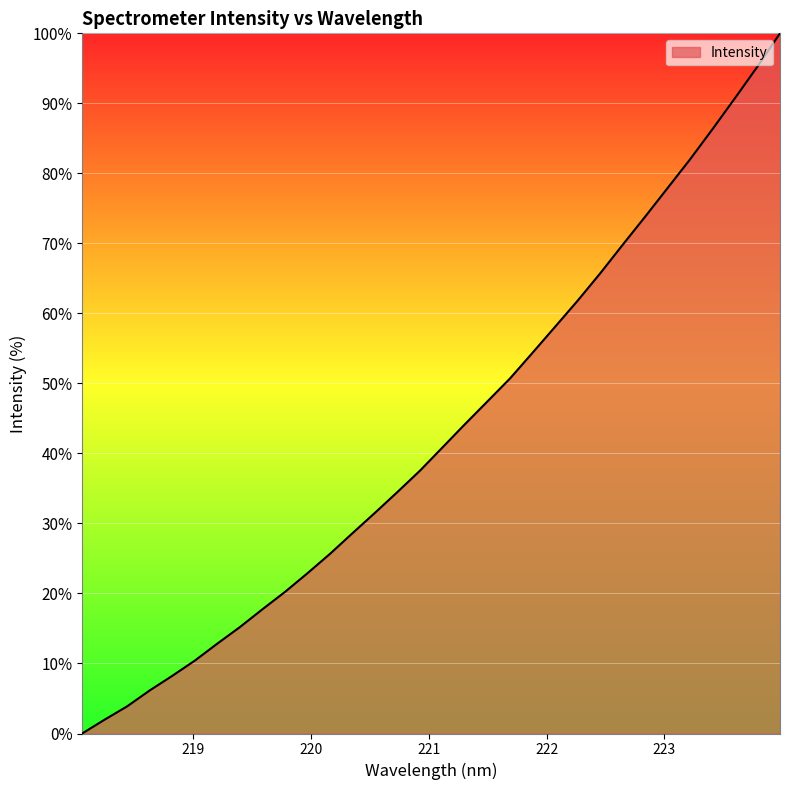

Reading left to right, list all the values displayed in this chart.

0.0	2.0	3.9	6.2	8.2	10.4	12.8	15.2	17.7	20.2	22.9	25.7	28.6	31.5	34.5	37.5	40.9	44.2	47.5	50.7	54.4	58.1	61.8	65.7	69.8	73.8	77.9	82.0	86.3	90.8	95.3	100.0